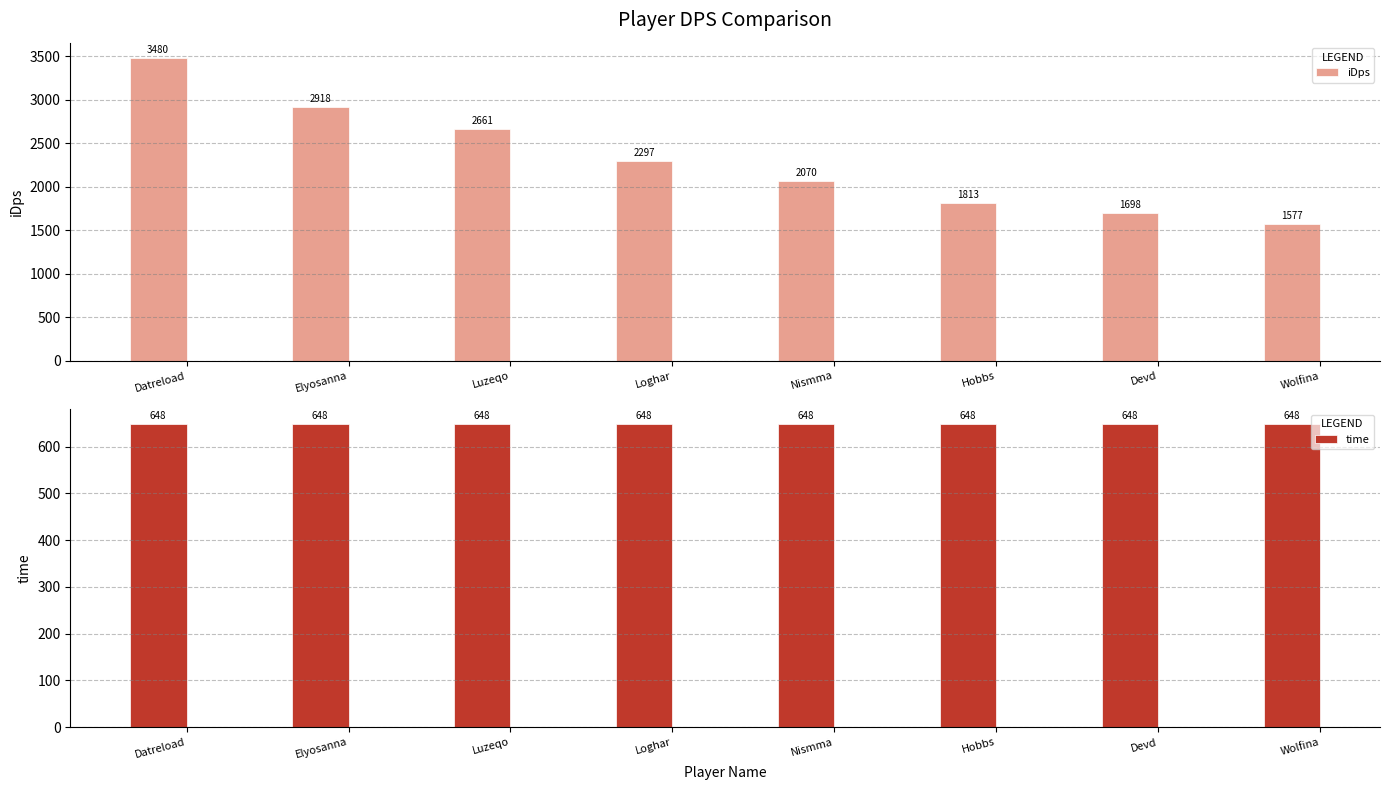

At which category is the sum across all series the highest?

Datreload